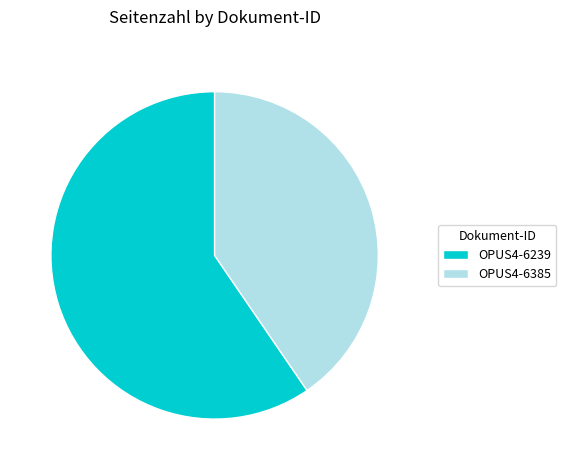

Is the sum of OPUS4-6239 and OPUS4-6385 greater than half?

Yes